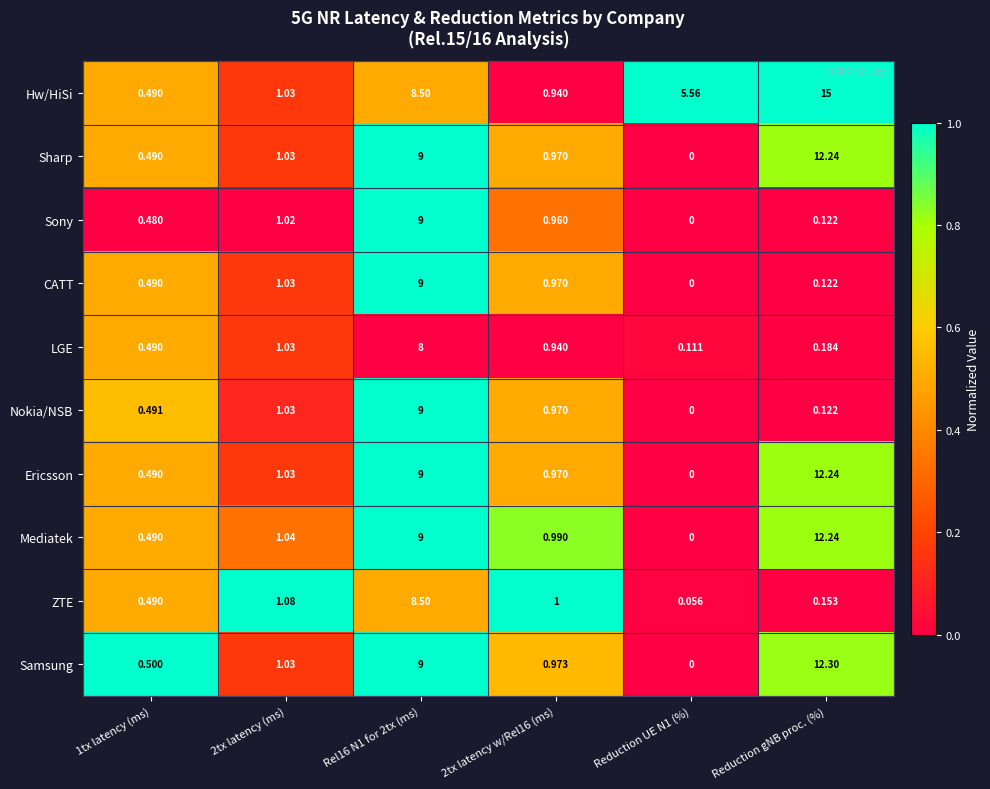

Count the number of categories in the chart.

6